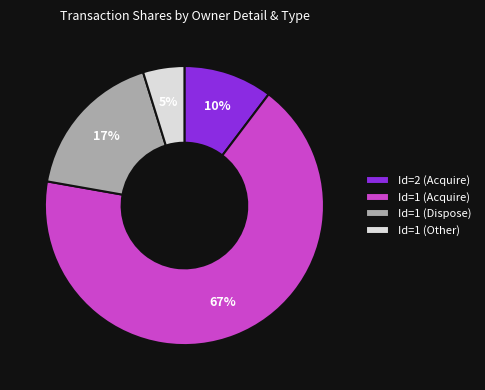

Which category has the smallest portion of the pie?

Id=1 (Other)